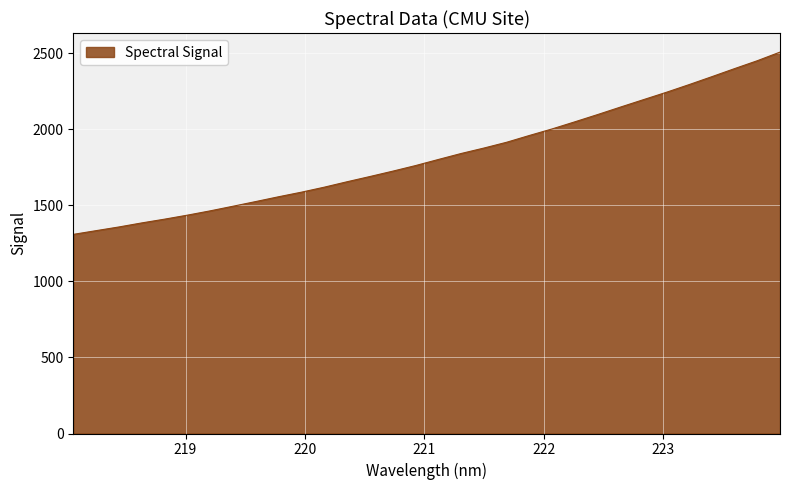

What is the difference between the maximum and second lowest values?

1173.5